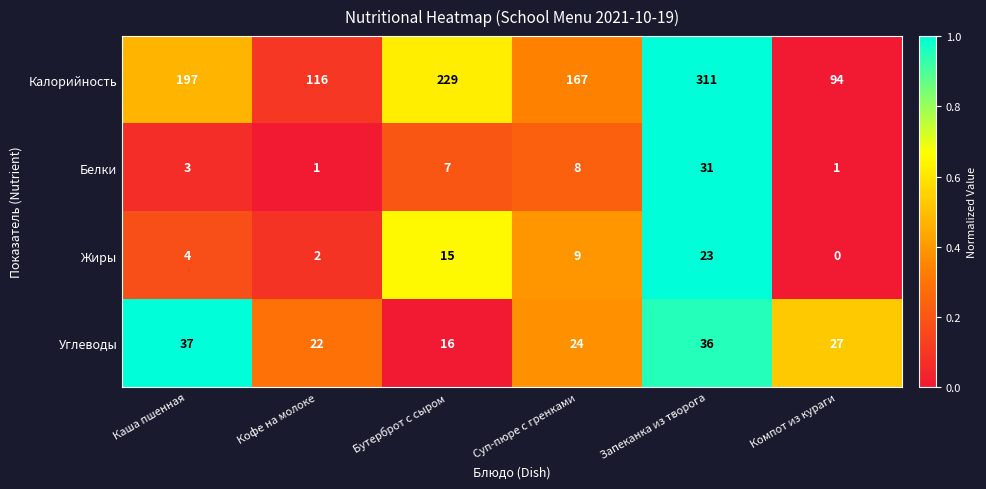

True or false: Белки has a value of 14 at Суп-пюре с гренками.

False